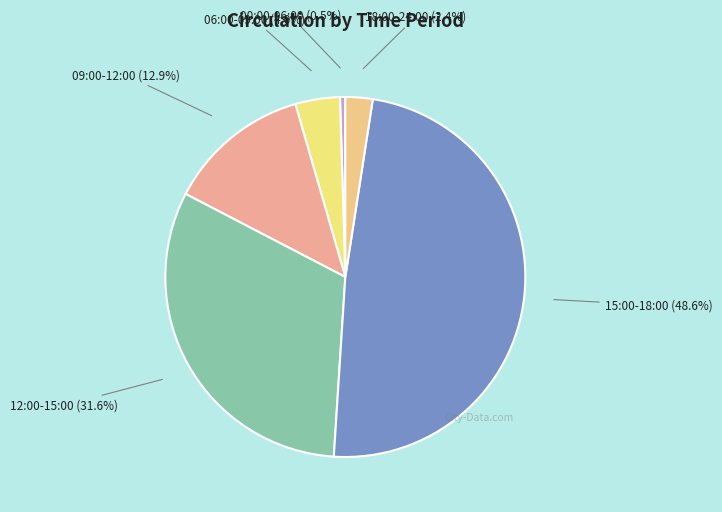

To the nearest percent, what is the average slice percentage?

17%